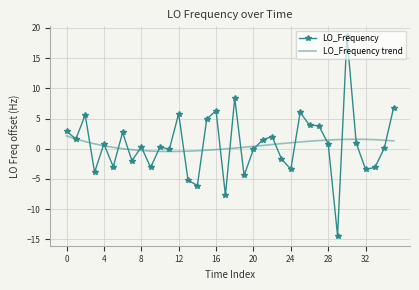

What is the highest value of the LO_Frequency trend series?

2.1